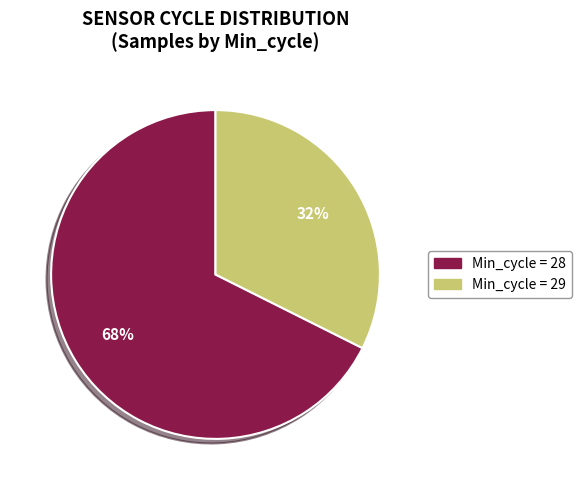

To the nearest percent, what is the average slice percentage?

50%